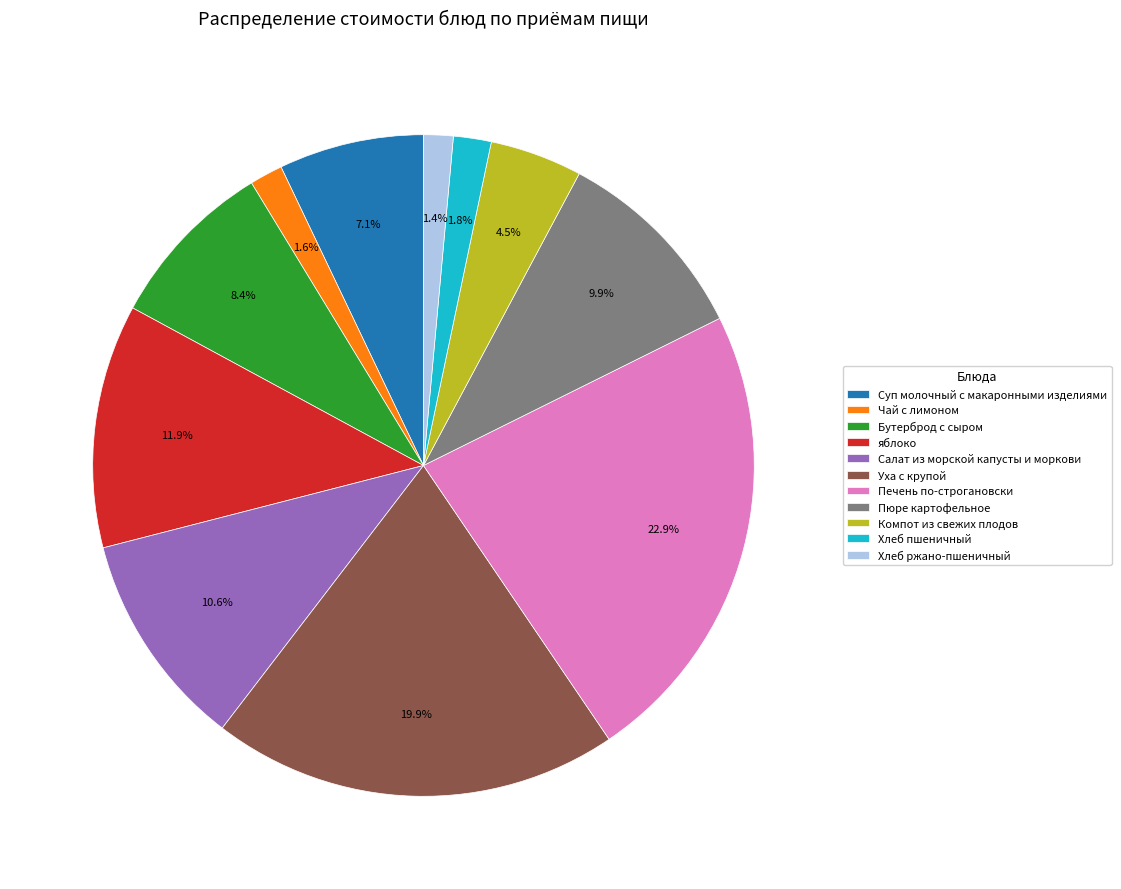

What is the ratio of the value at Бутерброд с сыром to the value at Чай с лимоном?

5.2